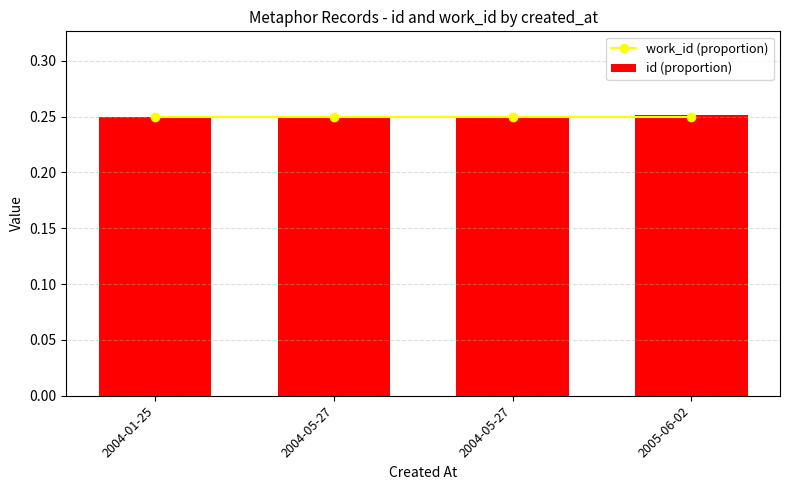

What is the label of the 3rd bar from the left?

2004-05-27